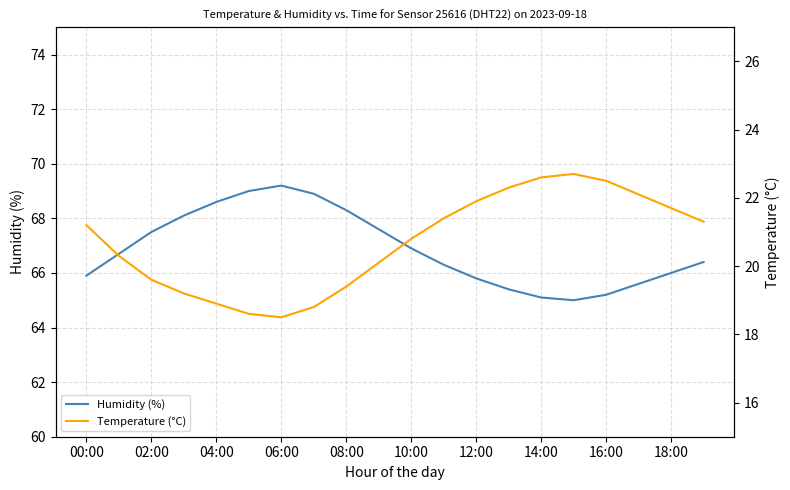

At which label does Humidity (%) reach its minimum?

15